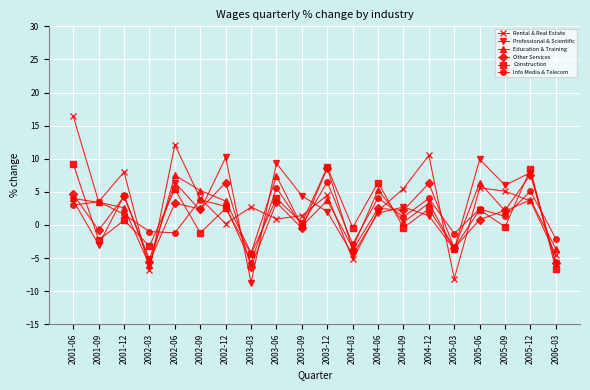

What are all the series names shown in the legend?

Rental & Real Estate, Professional & Scientific, Education & Training, Other Services, Construction, Info Media & Telecom